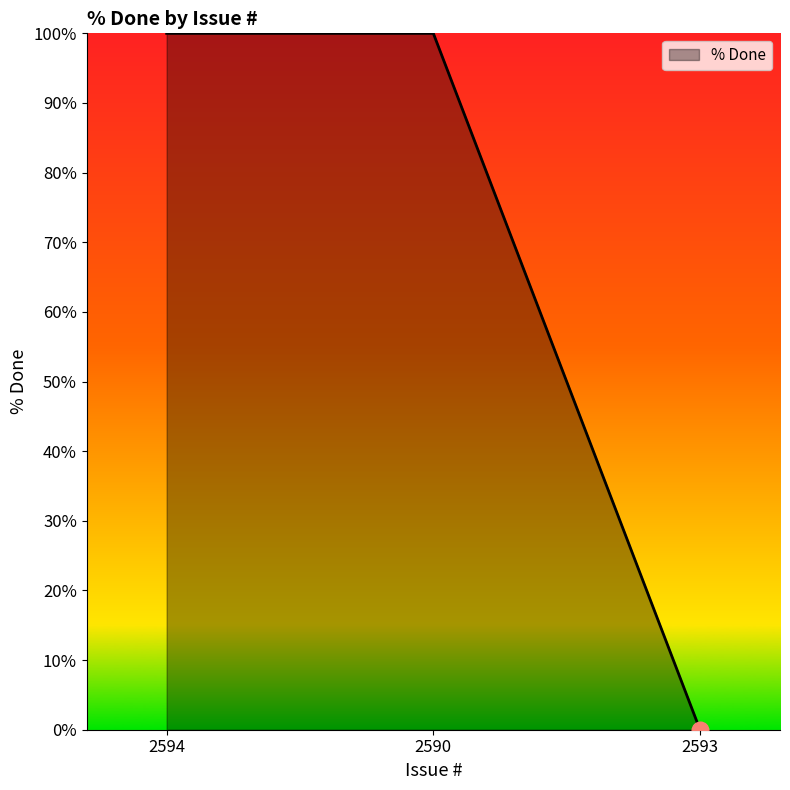

What is the sum of all values?

200